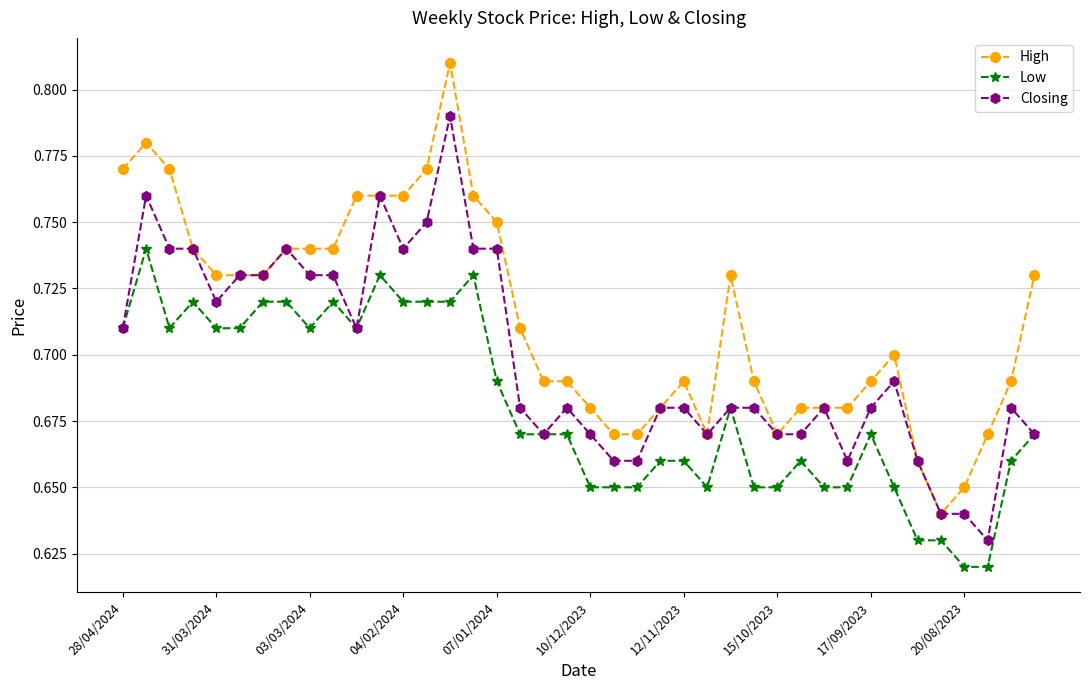

How many data points does each series have?

40